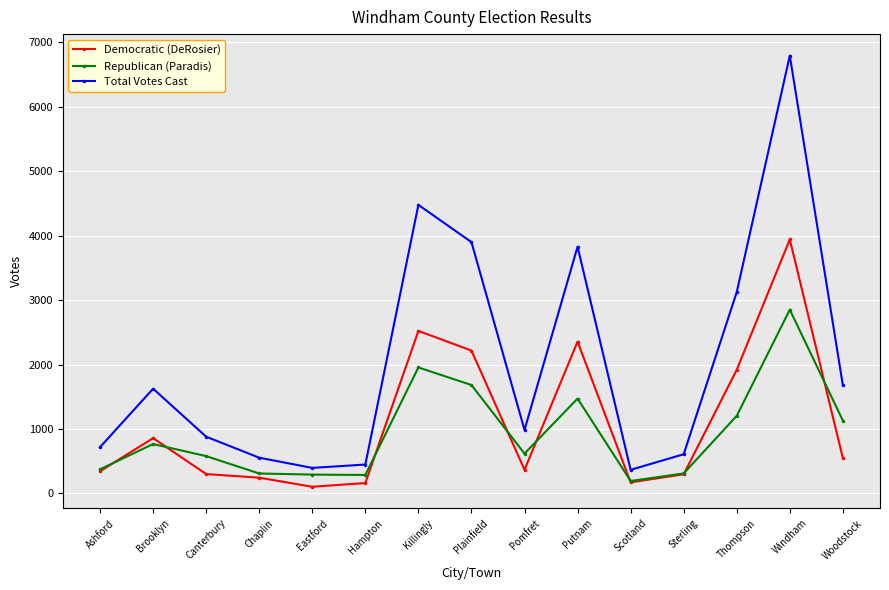

Count the number of data series in this chart.

3